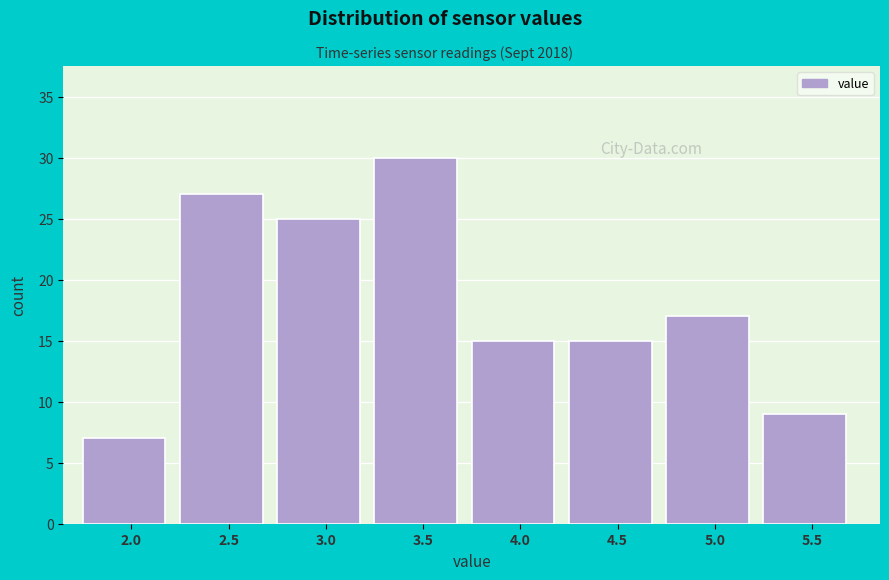

Reading right to left, transcribe all the data shown in this chart.

5.5=9	5.0=17	4.5=15	4.0=15	3.5=30	3.0=25	2.5=27	2.0=7